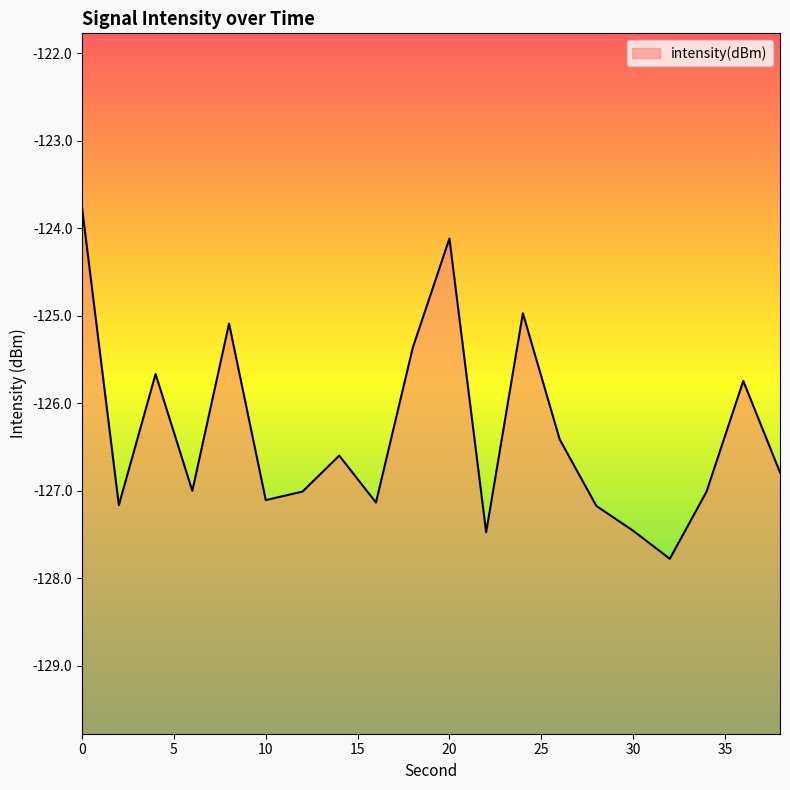

True or false: there are more than 1 points higher than both neighbors.

True